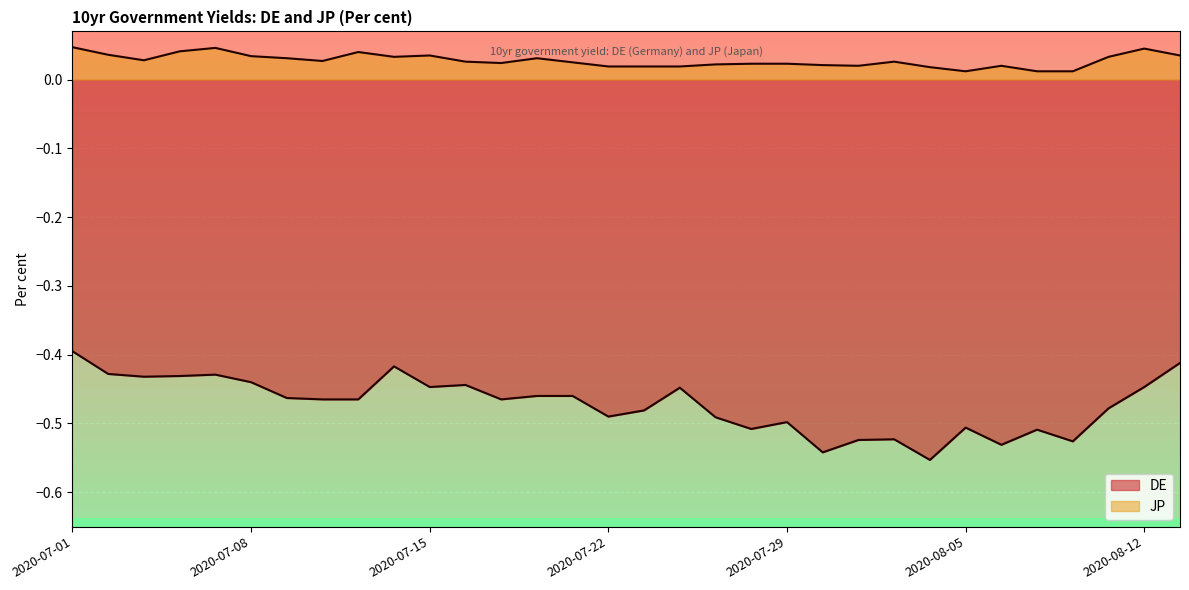

How many categories are shown in the chart?

32